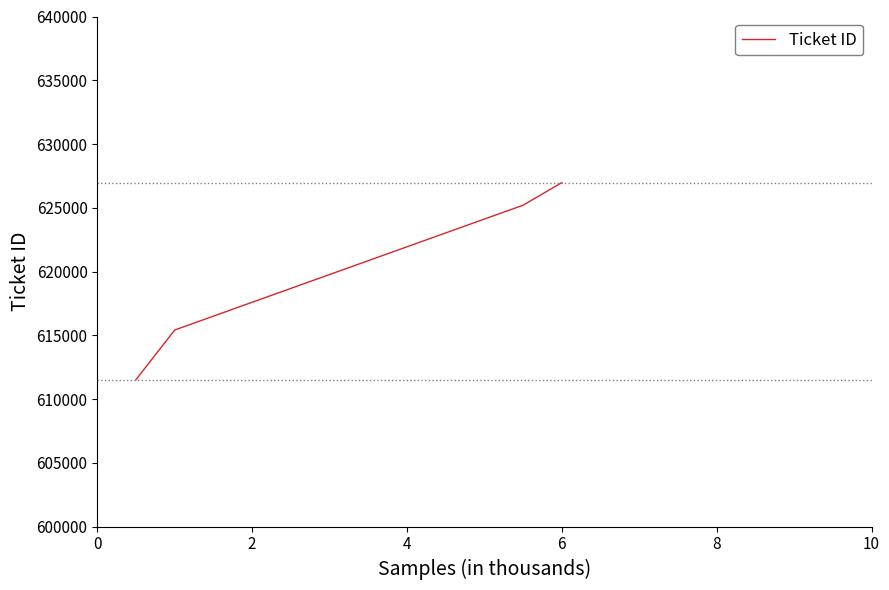

True or false: there are more than 1 points higher than both neighbors.

False